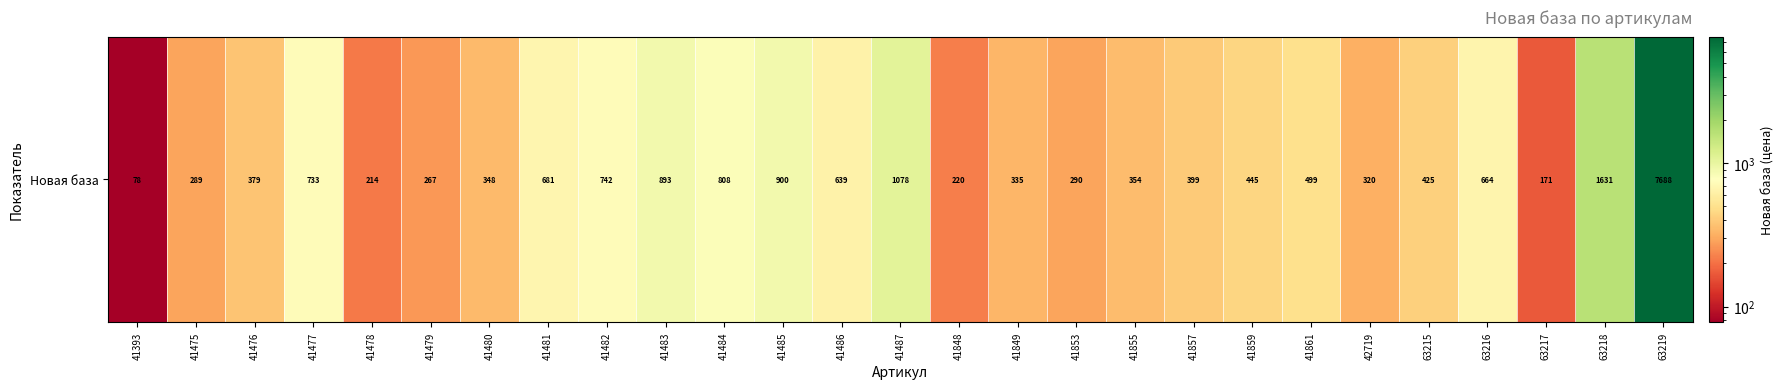

Count the number of categories in the chart.

27